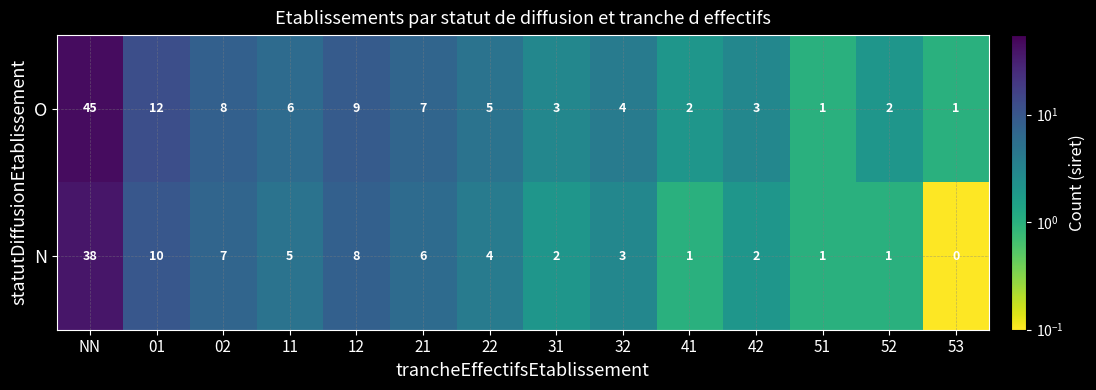

Rank the series by their maximum value, from highest to lowest.

O, N